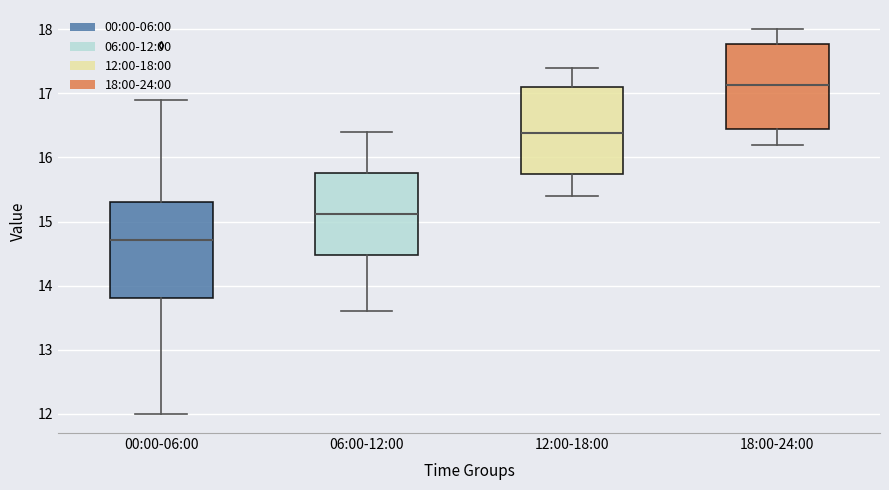

Comparing the boxes themselves (not the whiskers), which one is the tallest?

00:00-06:00